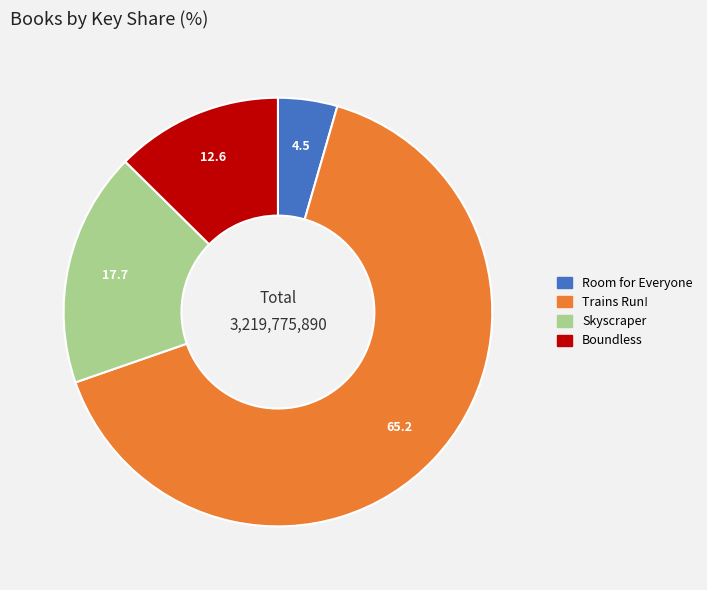

Rank the categories by value from highest to lowest.

Trains Run!, Skyscraper, Boundless, Room for Everyone